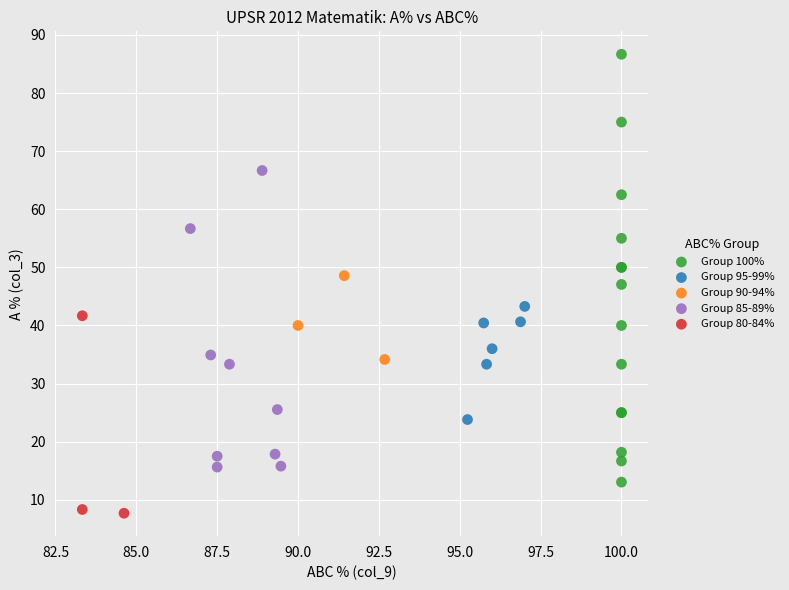

Which series reaches the maximum Y coordinate?

Group 100%